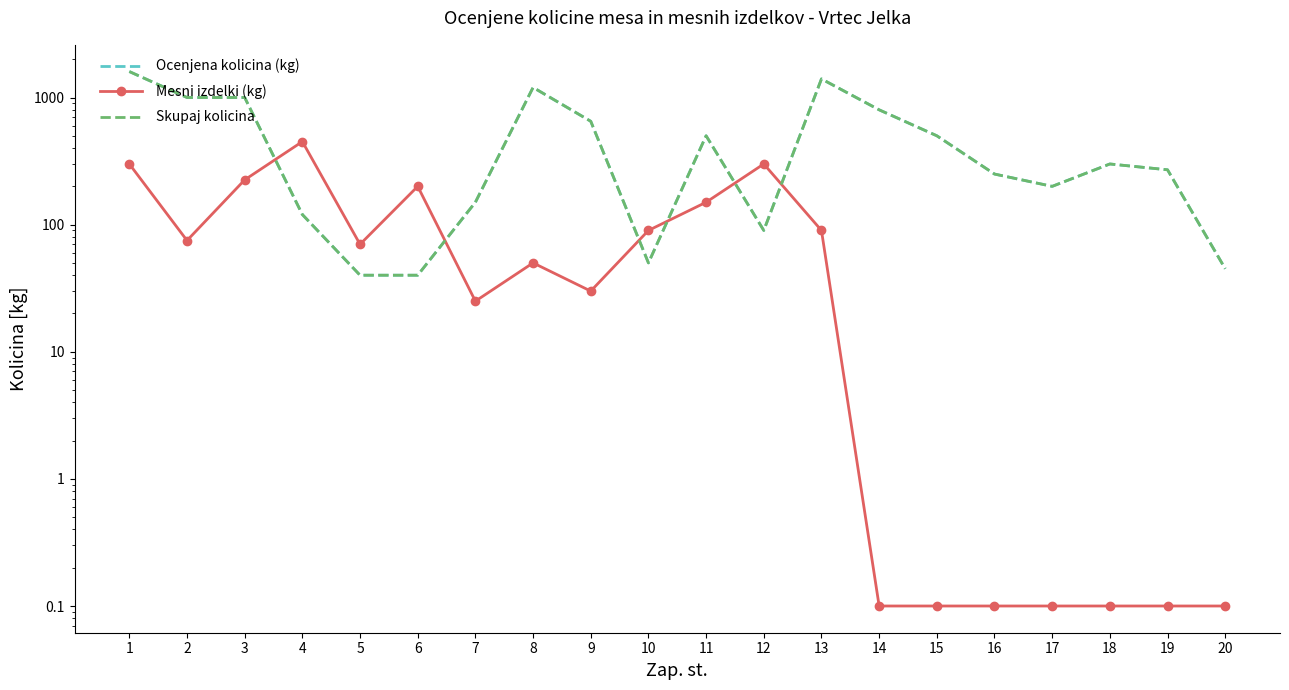

What are all the series names shown in the legend?

Ocenjena kolicina (kg), Mesni izdelki (kg), Skupaj kolicina